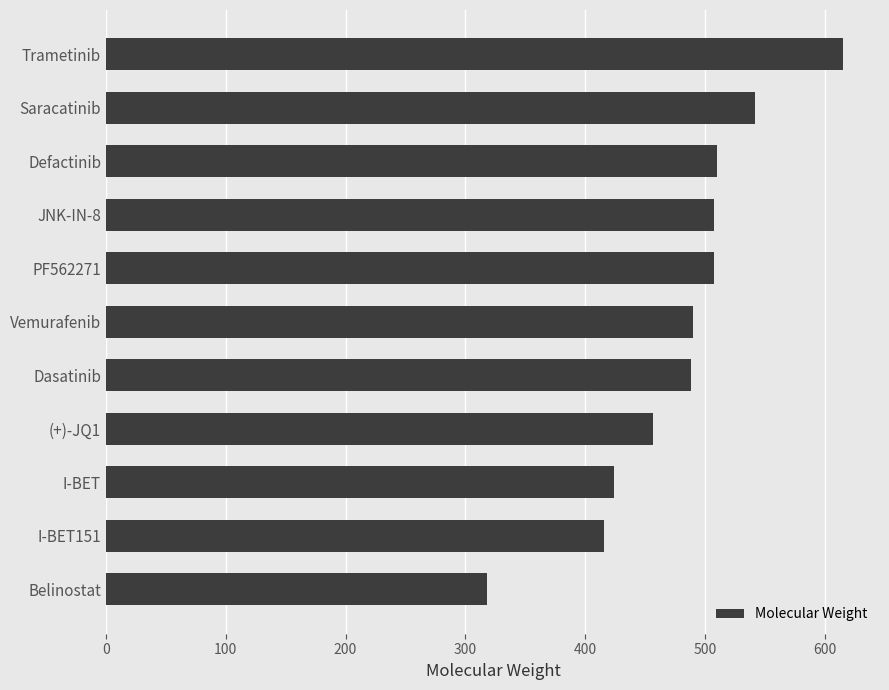

Which category has the highest value across all series?

Trametinib